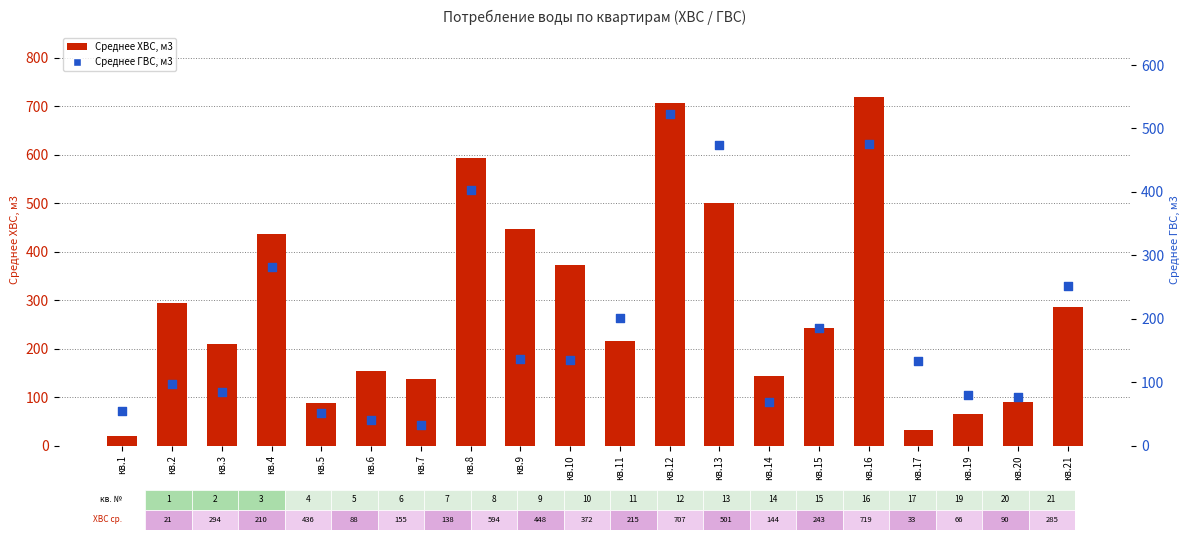

At how many categories does at least one series exceed 173?

12